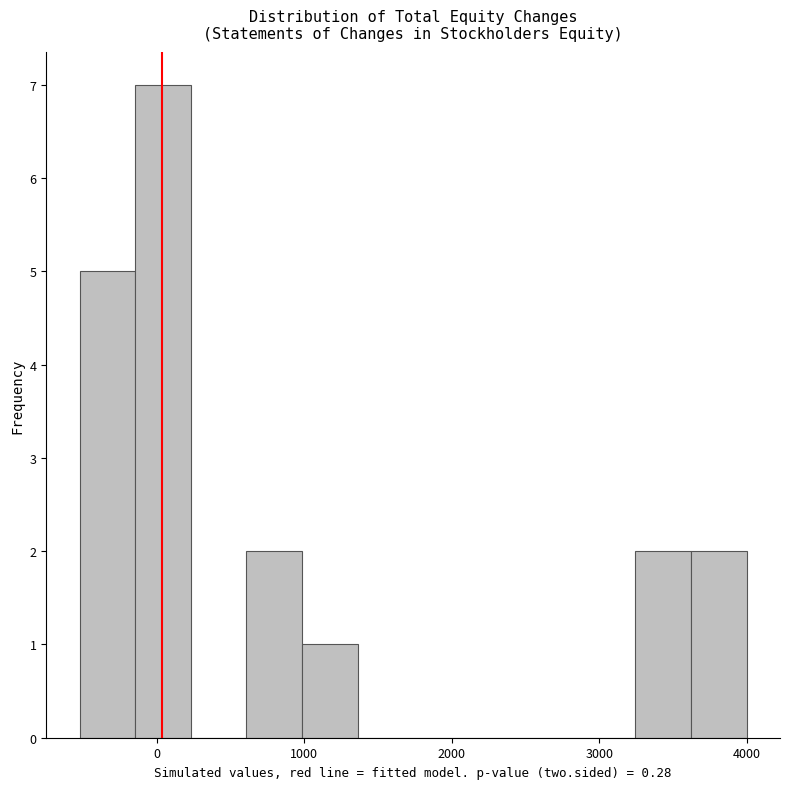

Read against the x-axis, roughly where is the centre of the tallest bar?

0